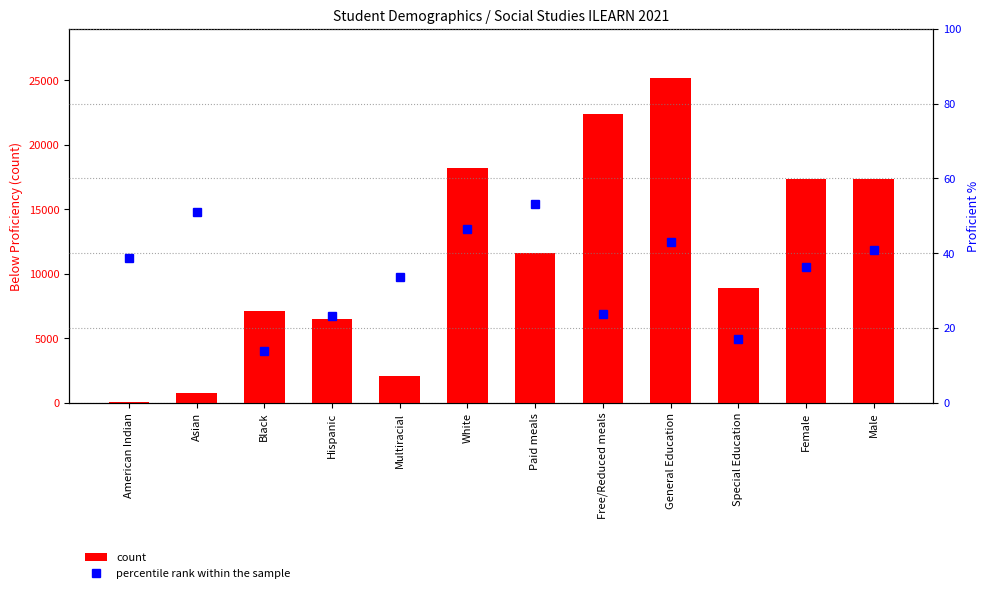

What is the label of the 5th bar from the left?

Multiracial